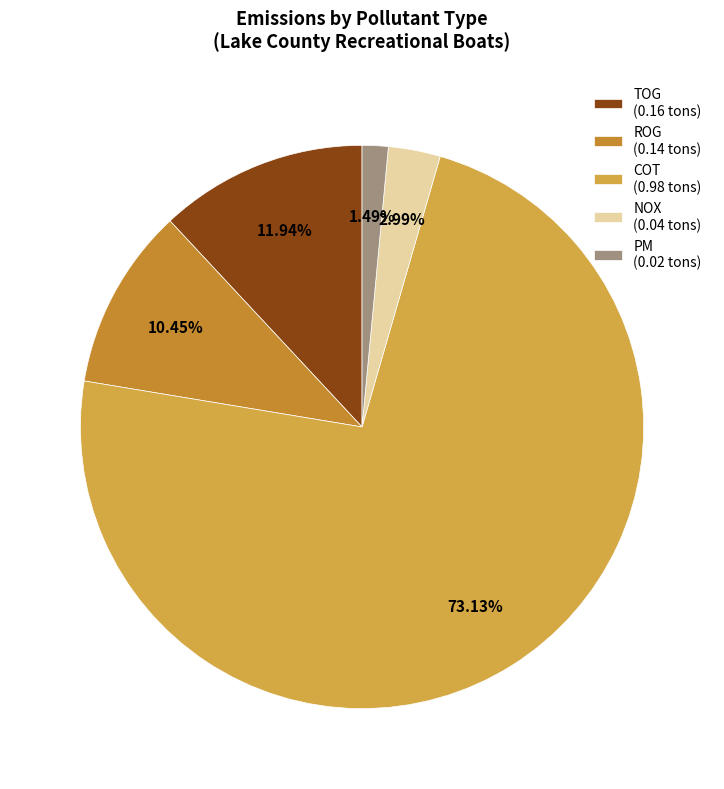

Is there a majority slice in this chart?

Yes